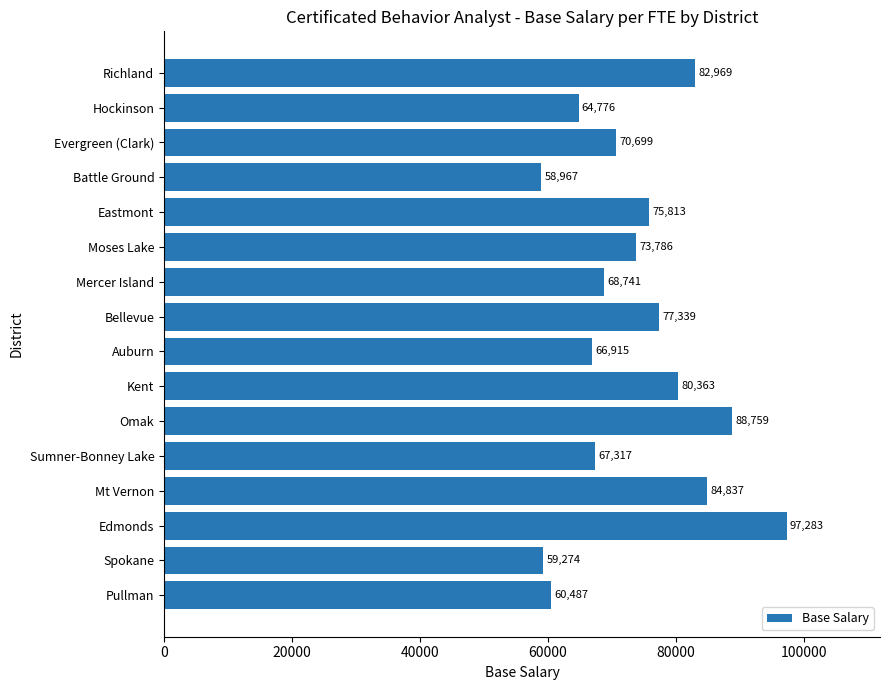

What is the difference between the maximum and minimum values?

38316